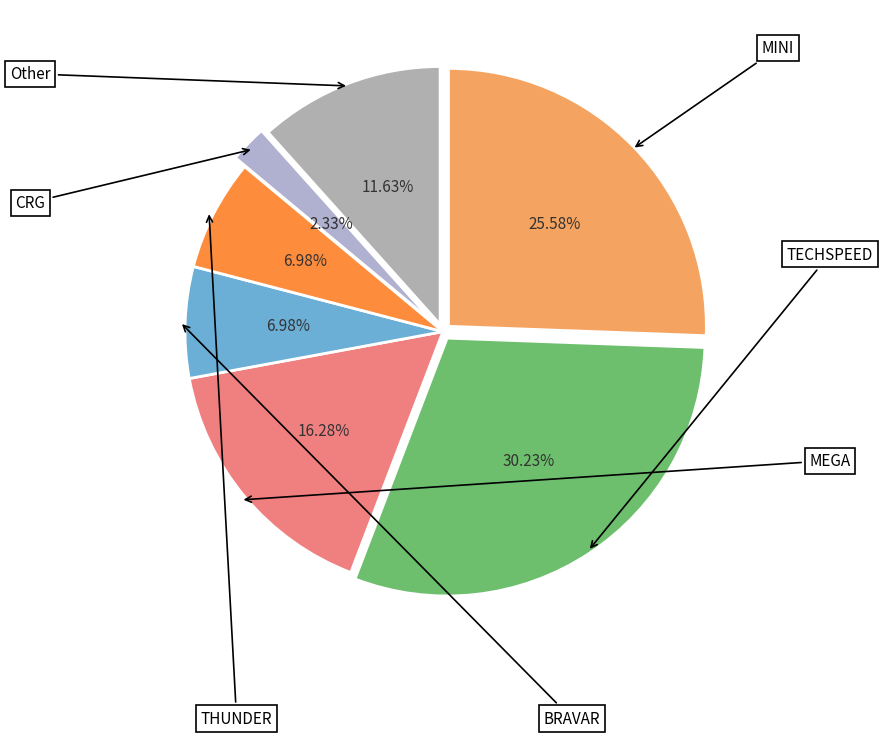

What is the change in value from TECHSPEED to Other?

-8